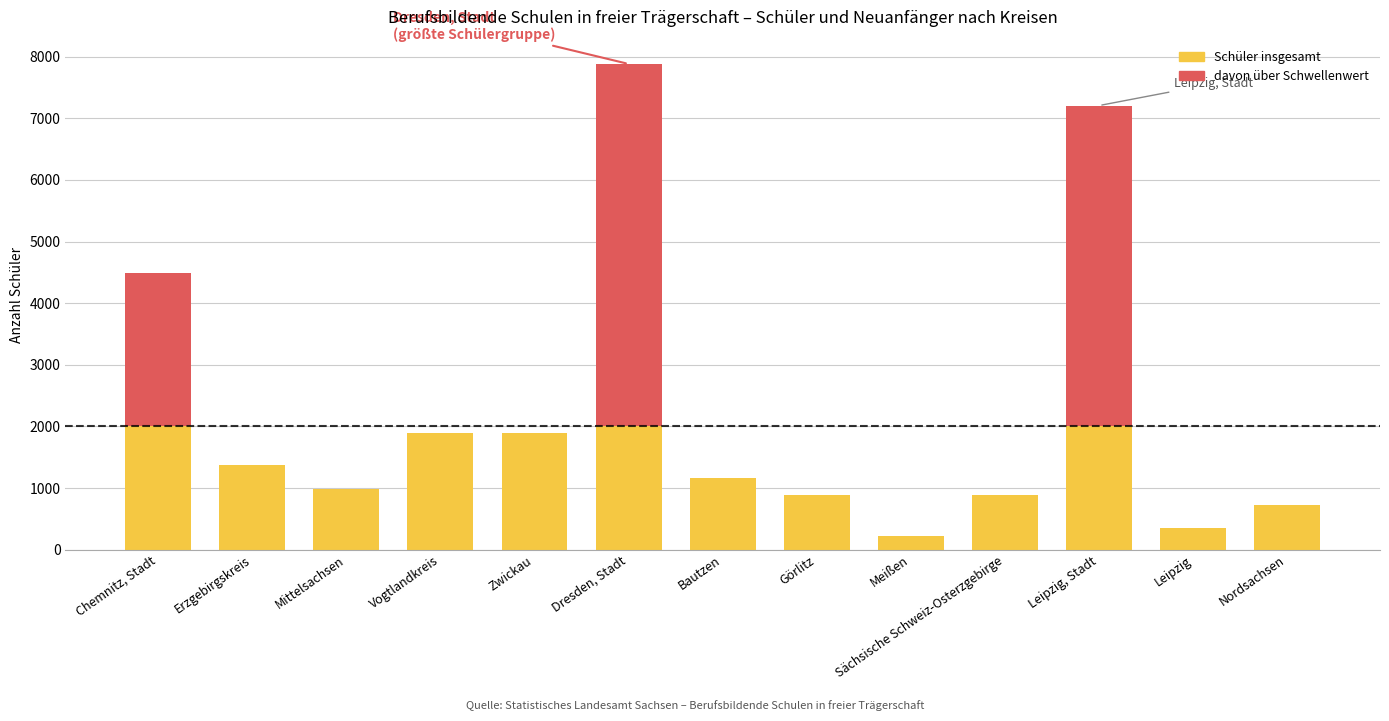

How many categories are shown in the chart?

13